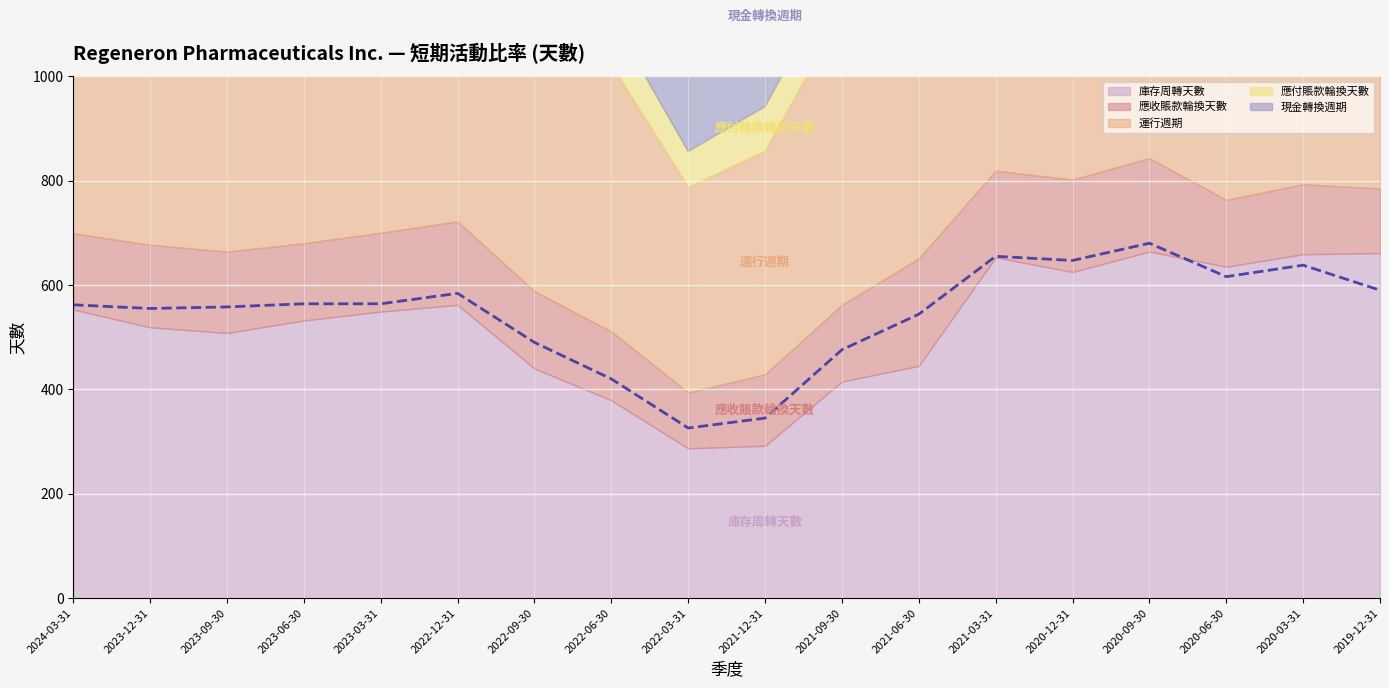

Where is the first local minimum?

2023-12-31